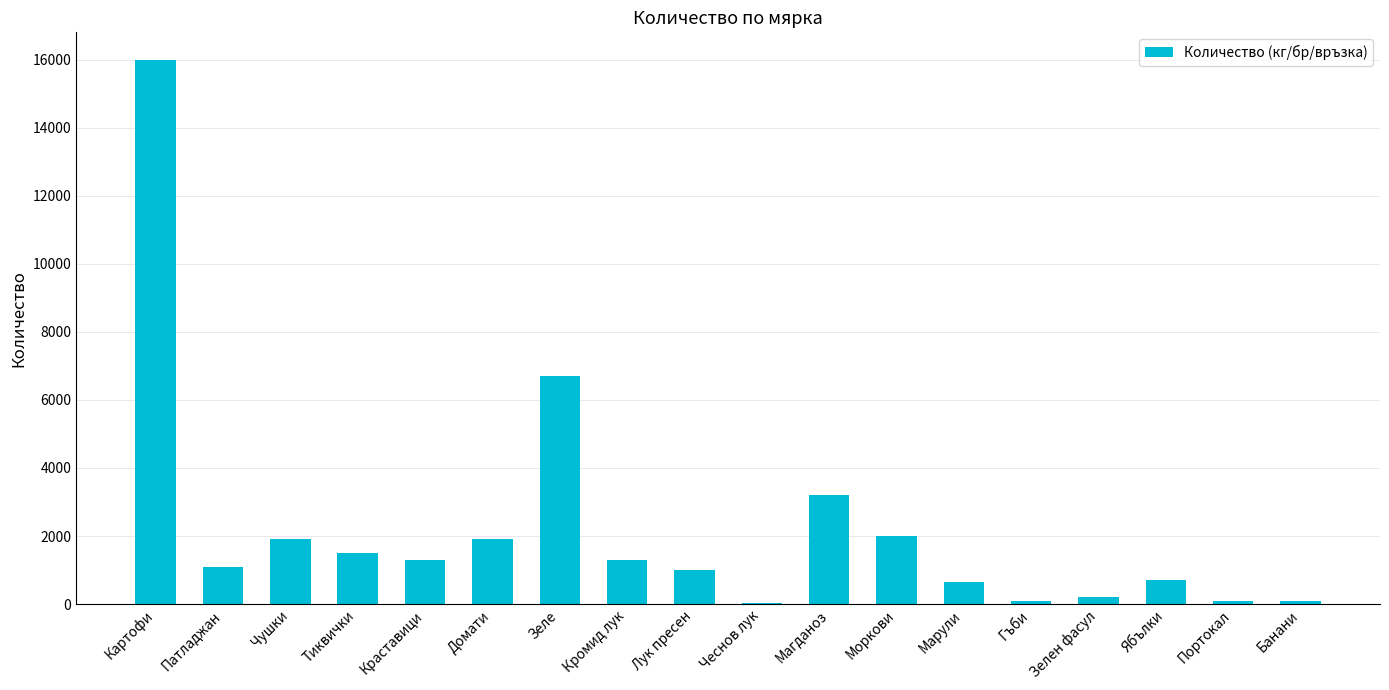

At which label does the data first exceed 1300?

Картофи